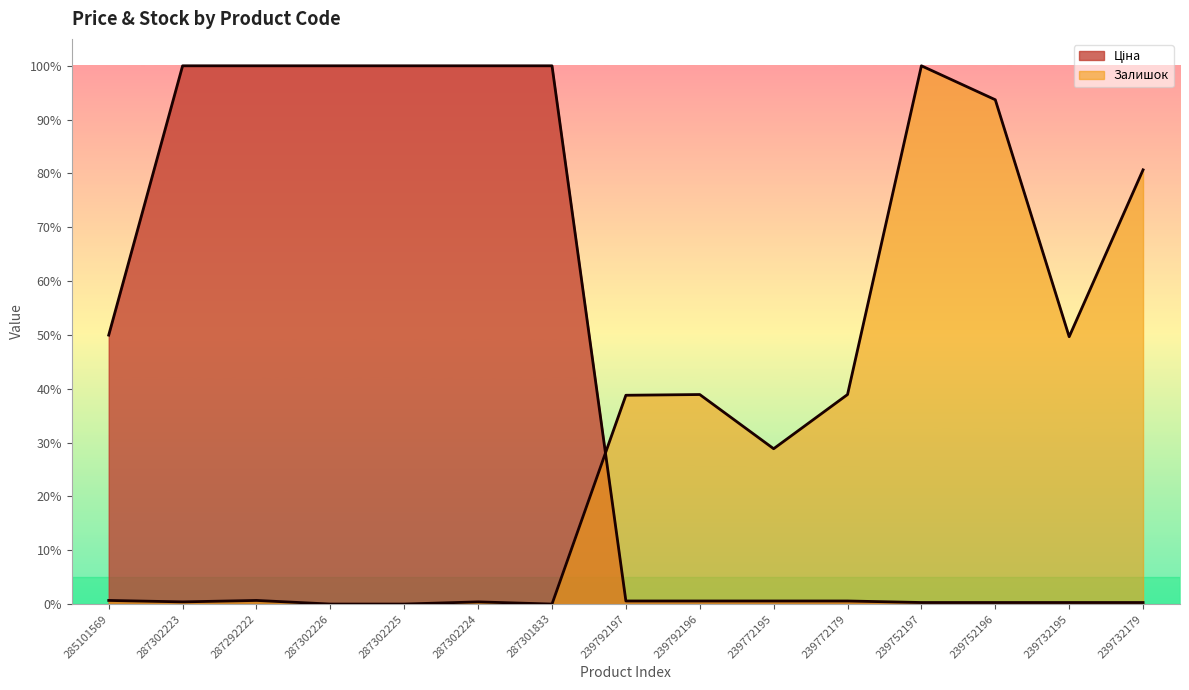

What is the maximum value shown in the chart?

1.0